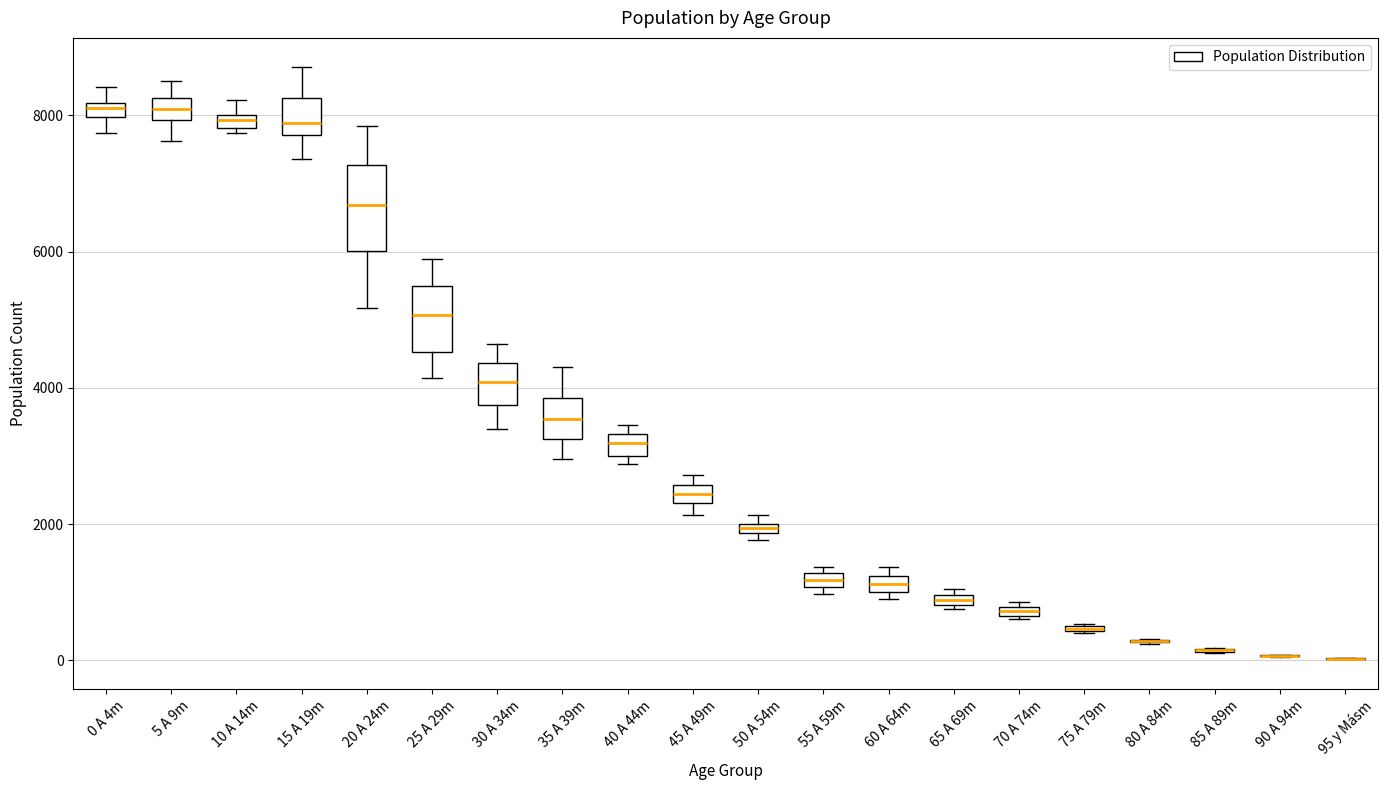

Comparing the boxes themselves (not the whiskers), which one is the tallest?

20 A 24m